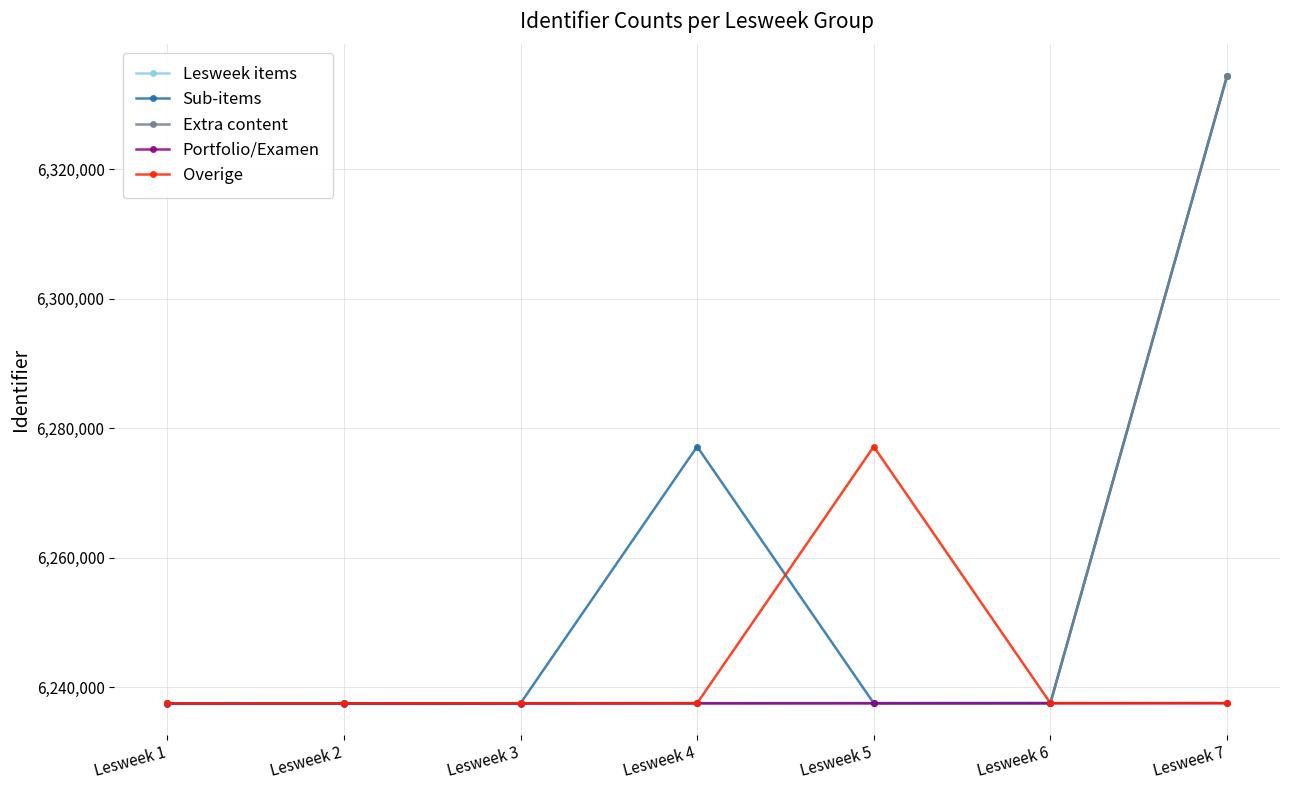

What is the average value of the Portfolio/Examen series?

6237538